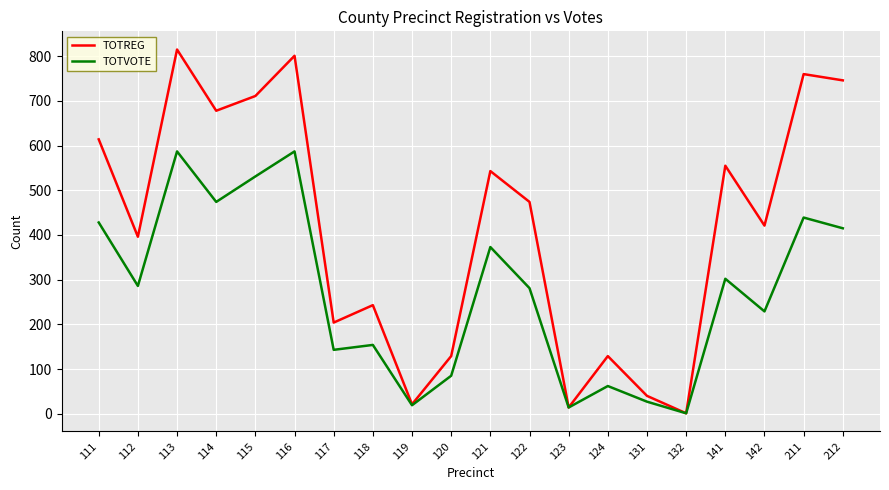

At which category does the chart reach its peak across all series?

113